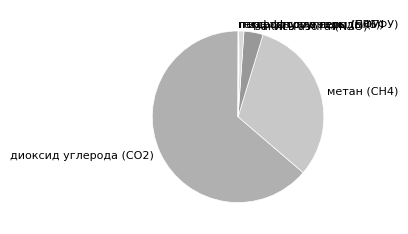

Is it true that метан (СН4) is 44% of the pie?

False